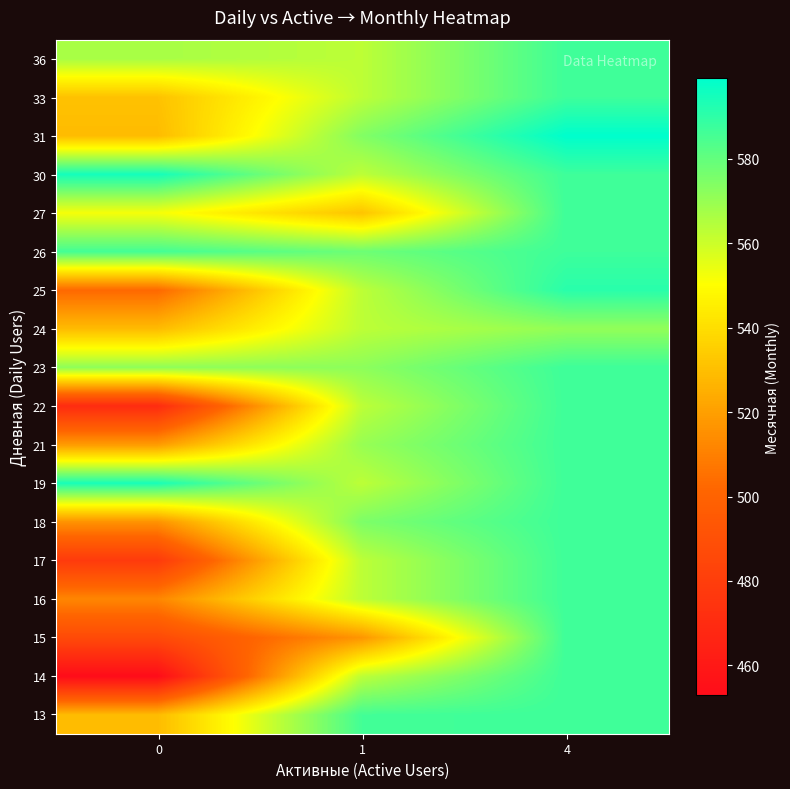

What is the total value across all series at 0?

9519.9